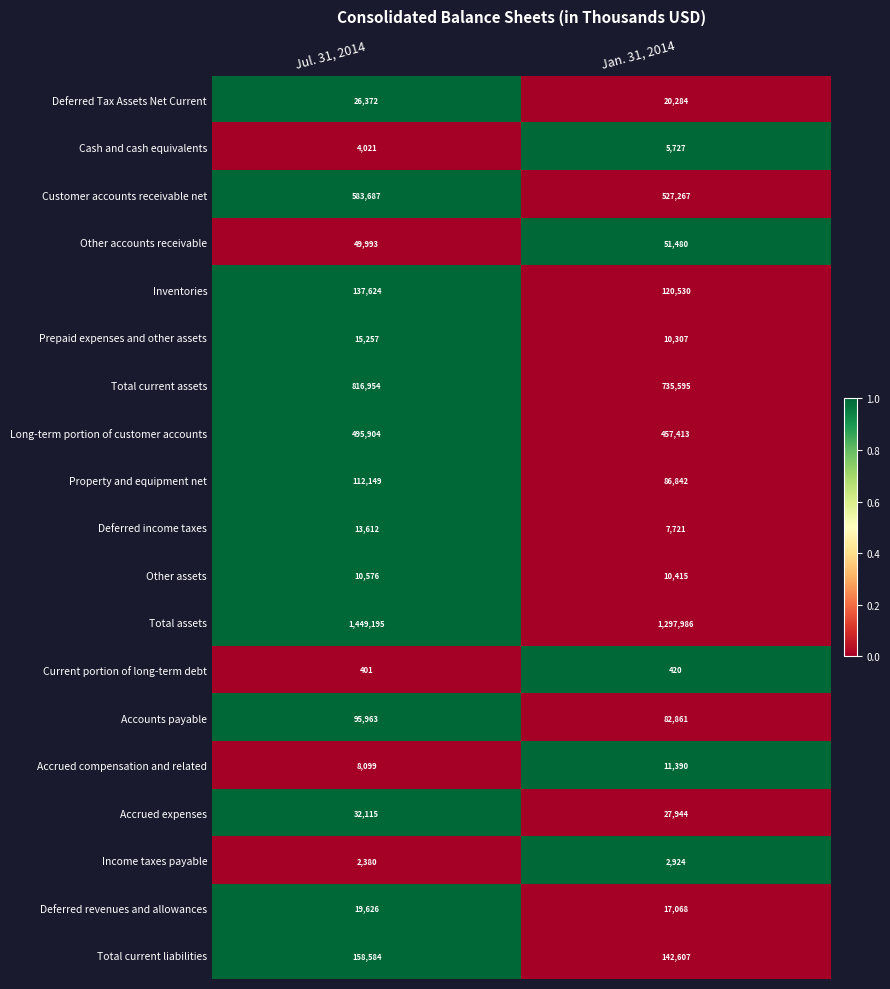

Is it true that Total current assets equals 992306 at Jan. 31, 2014?

False